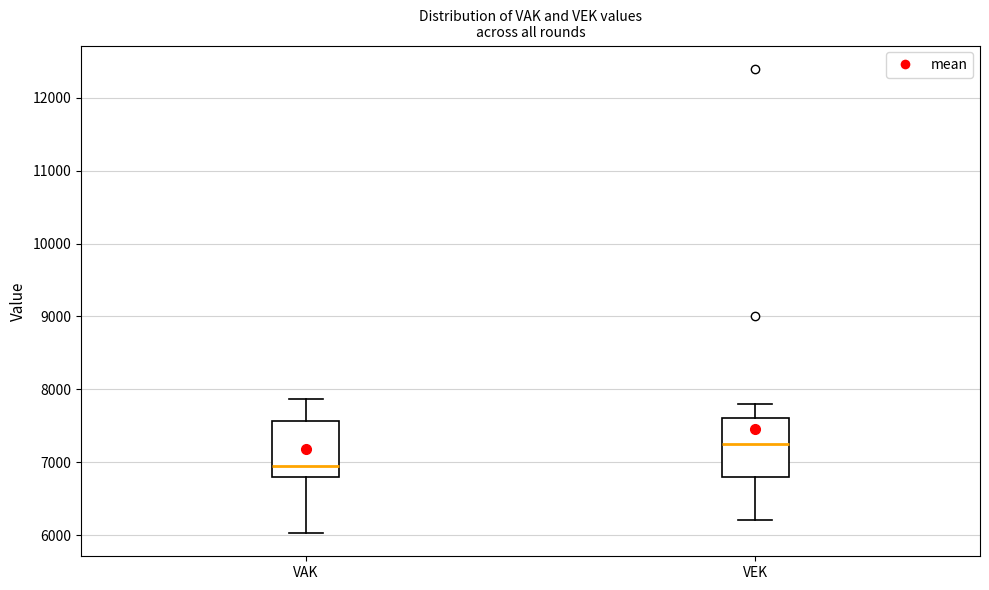

Where does the lower whisker of the box for VAK end on the y-axis? The values are not printed on the chart, so give them approximately, as read against the axis.

6000